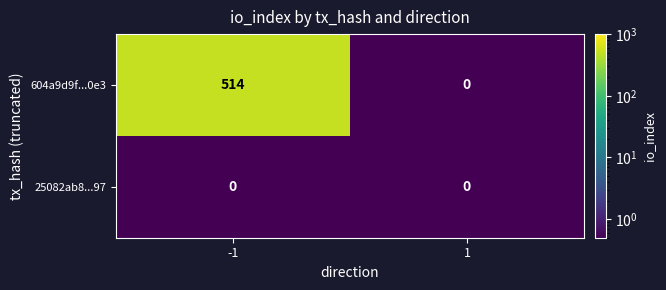

Which series changed the most between -1 and 1?

604a9d9f...0e3